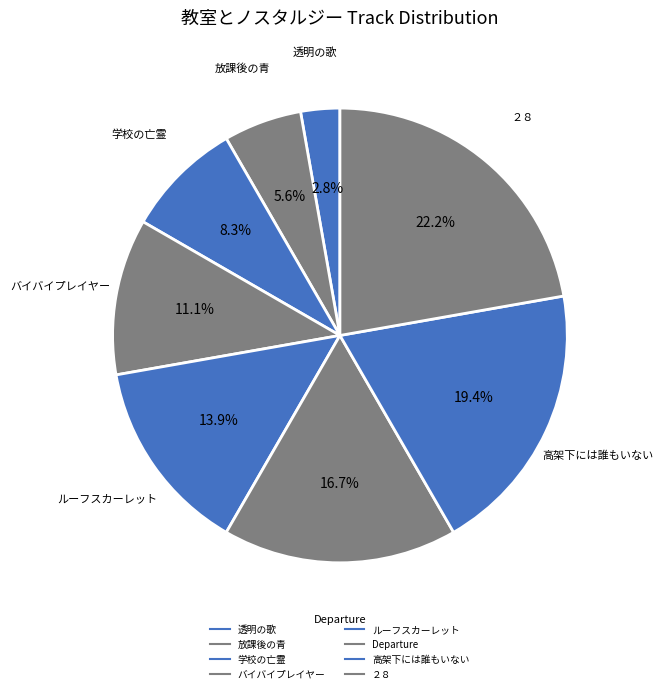

Does any single category account for the majority?

No